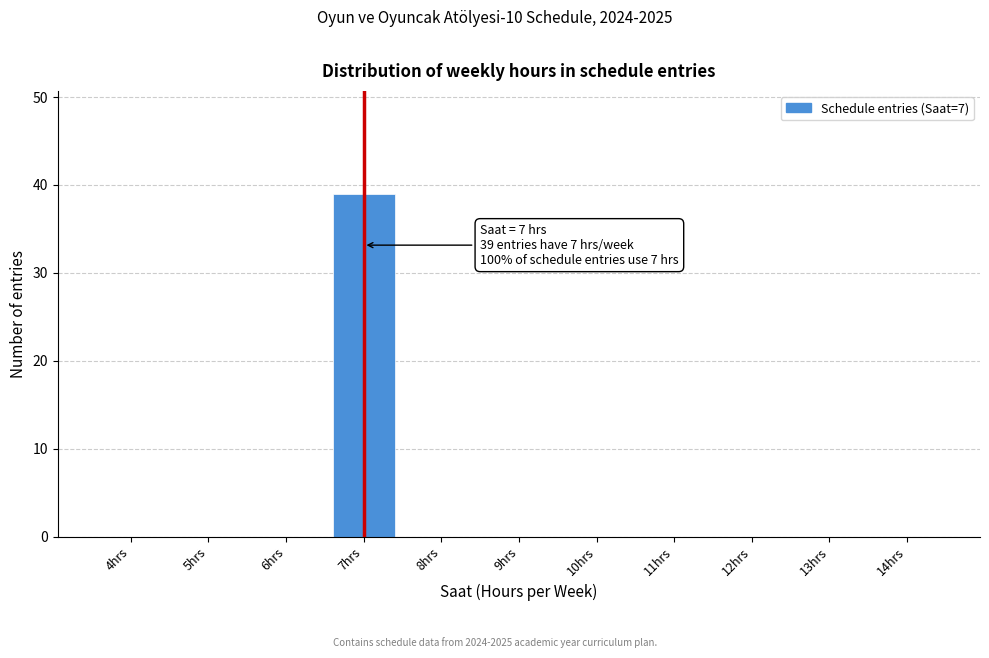

Which range on the x-axis has the tallest bar?

6.5 to 7.5